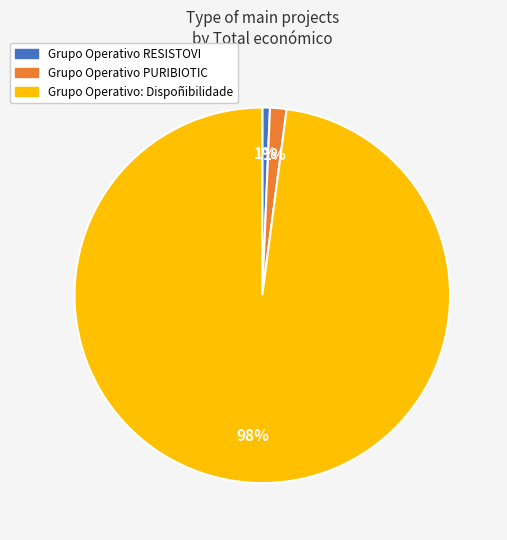

Is the sum of Grupo Operativo PURIBIOTIC and Grupo Operativo: Dispoñibilidade greater than half?

Yes